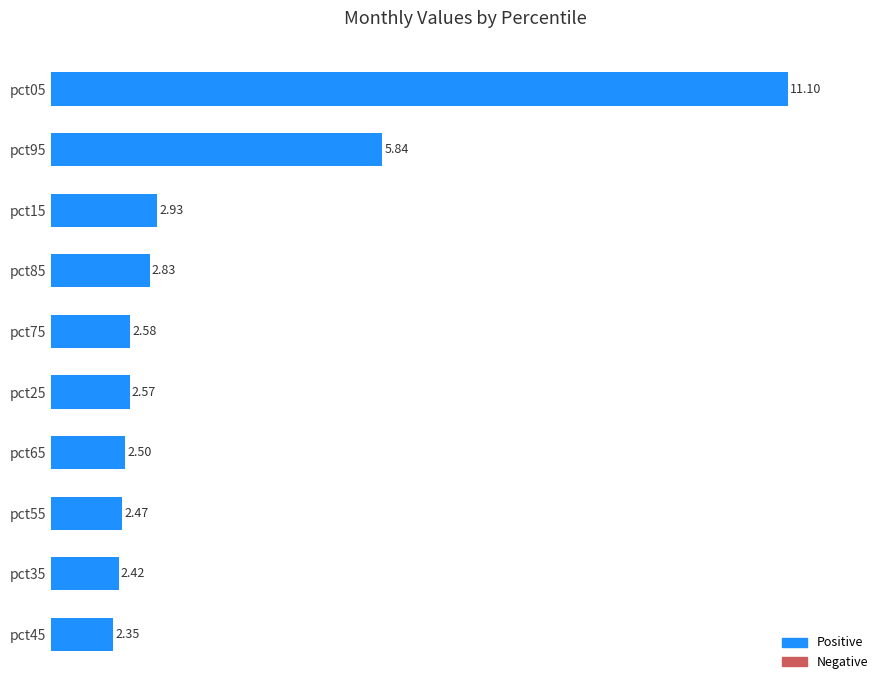

How many distinct data groups are displayed?

1